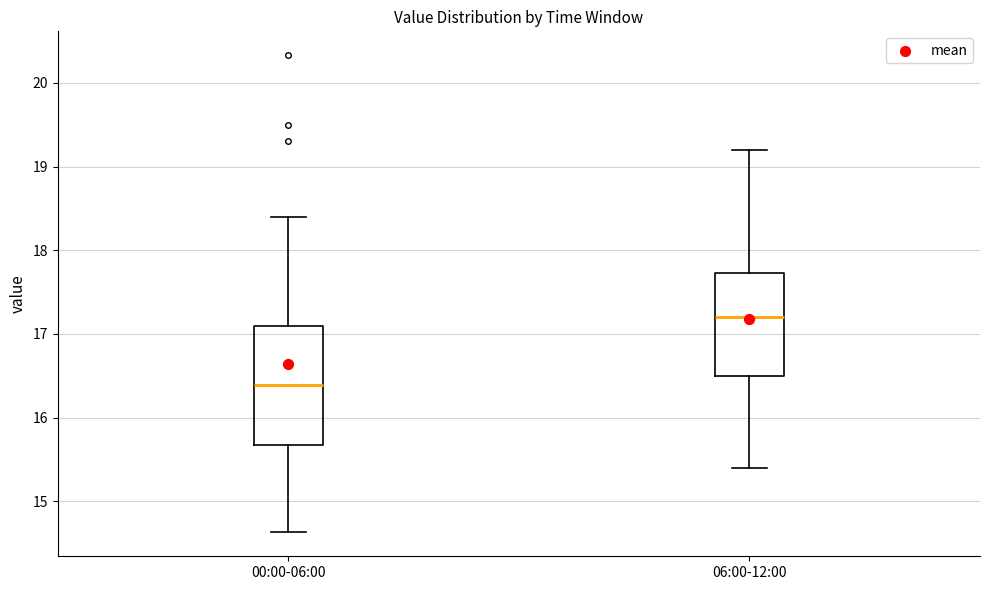

Reading left to right, read every box against the y-axis: the position of its median line, the range the box covers, and the ends of its whiskers. The values are not printed on the chart, so give them approximately, as read against the axis.

00:00-06:00: median 16.4, box 15.7 to 17.1, whiskers 14.6 to 18.4
06:00-12:00: median 17.2, box 16.5 to 17.7, whiskers 15.4 to 19.2